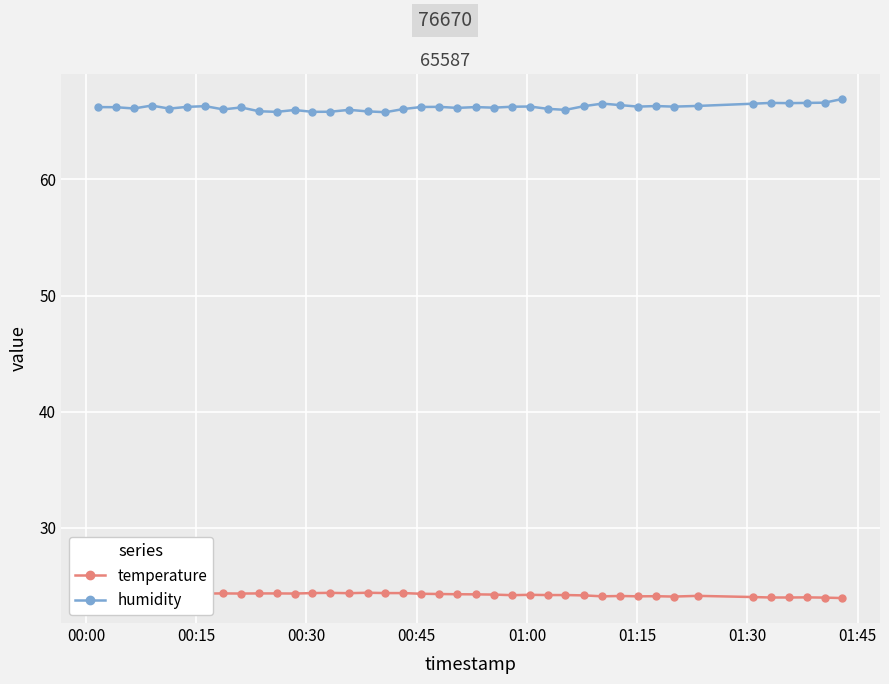

True or false: humidity has more than 2 interior local peaks.

True